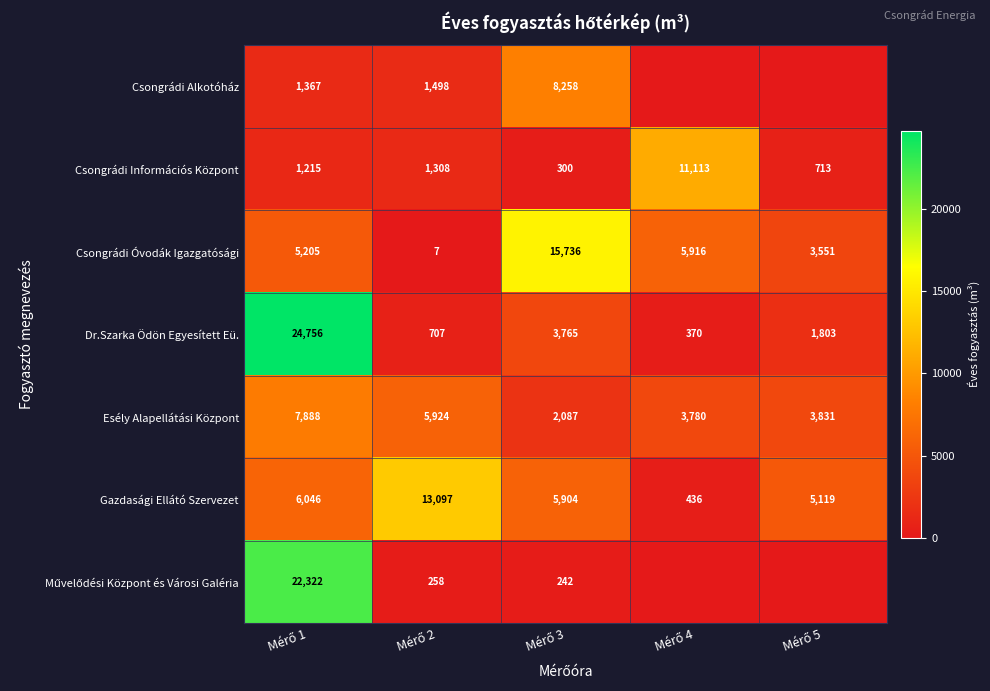

How many series are shown in this chart?

7